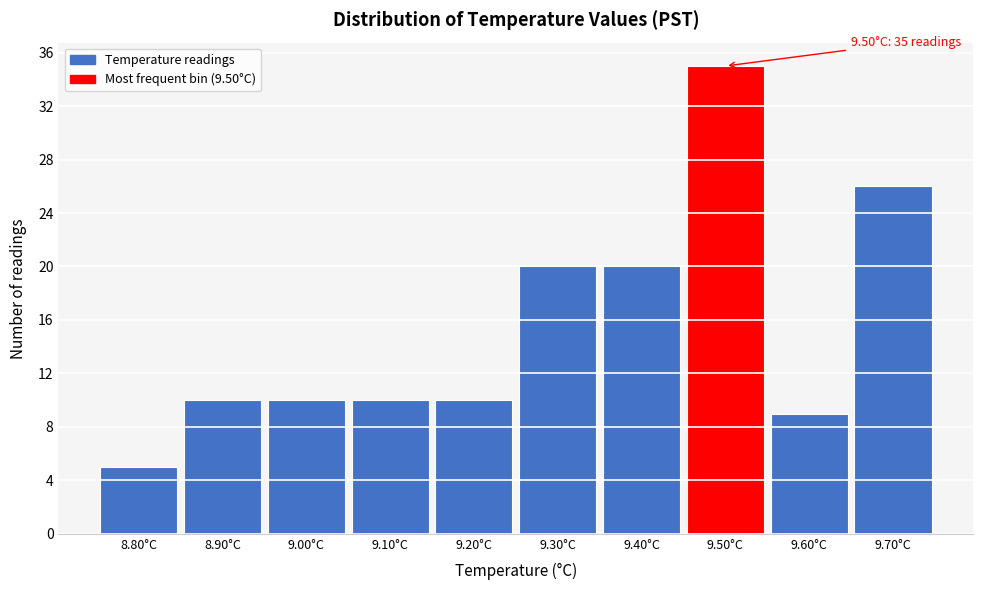

Over which range of the x-axis is the bar tallest?

9.45 to 9.55